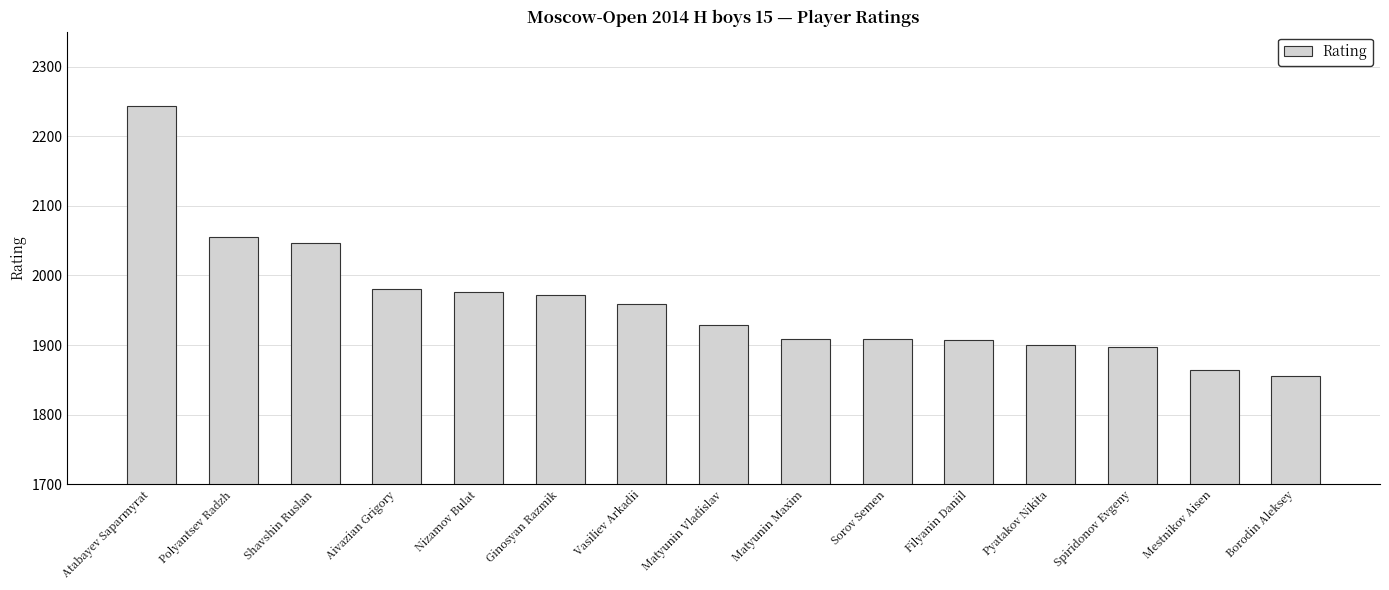

Which has a higher value, Spiridonov Evgeny or Matyunin Maxim?

Matyunin Maxim